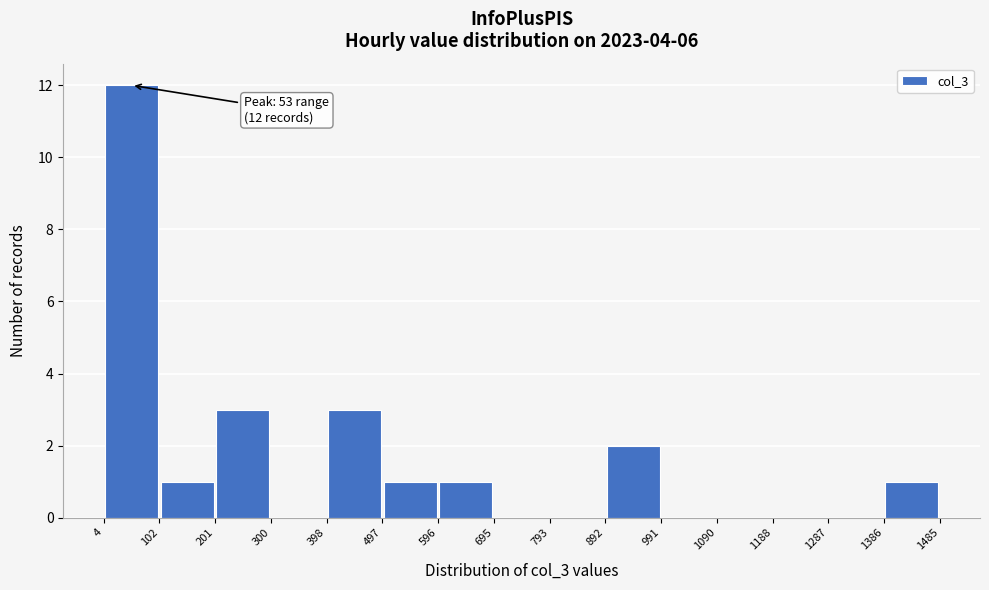

Over which range of the x-axis is the bar tallest?

4 to 102